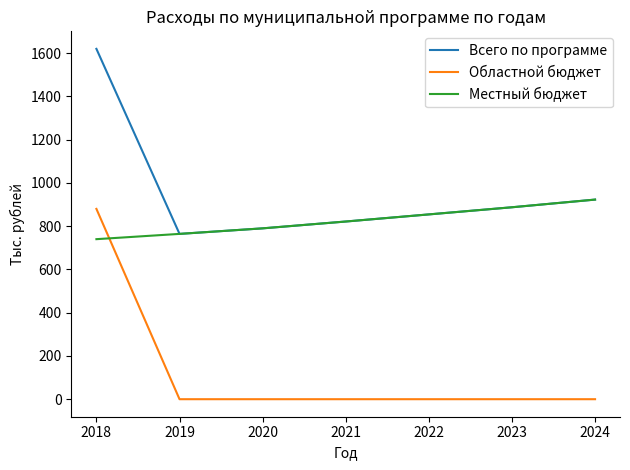

List the series in order of their overall mean, lowest first.

Областной бюджет, Местный бюджет, Всего по программе